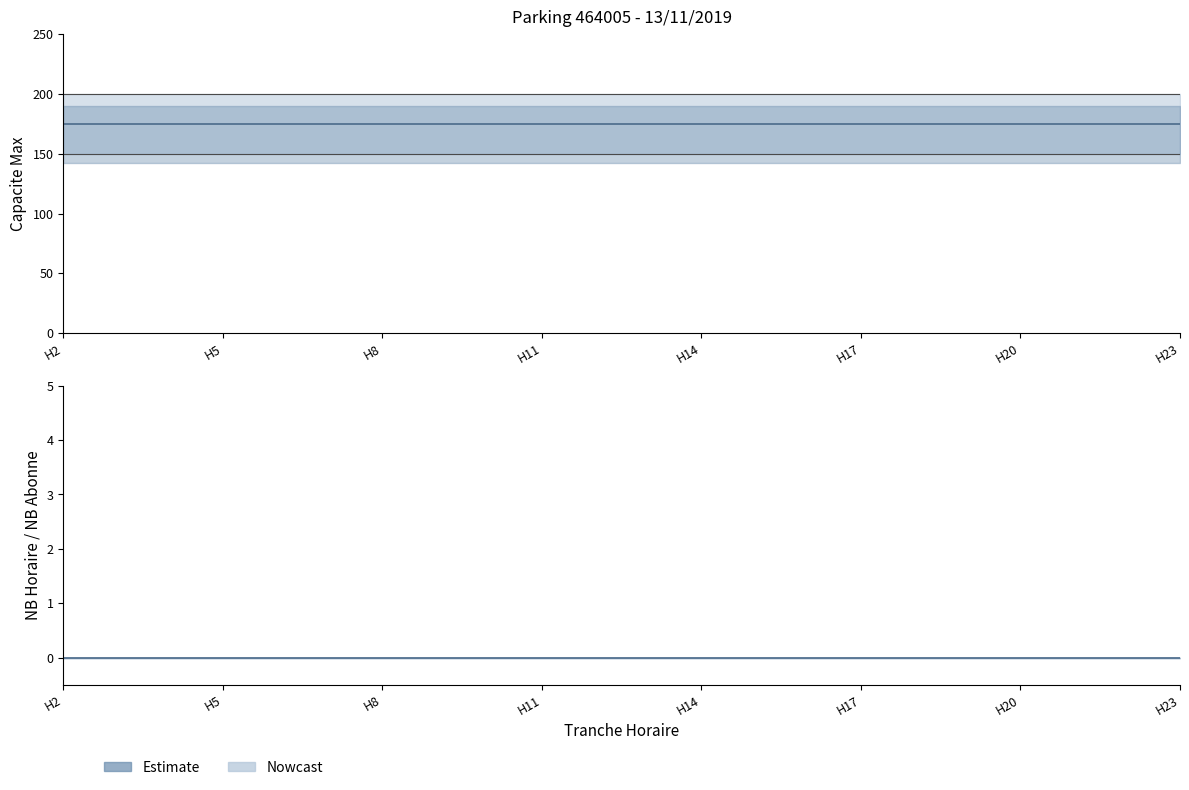

Is it true that CAPACITE_MAX equals 331 at 11?

False